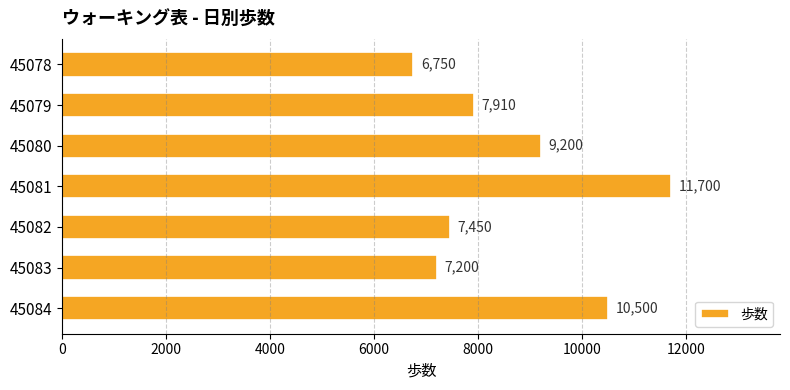

Count the number of data series in this chart.

1